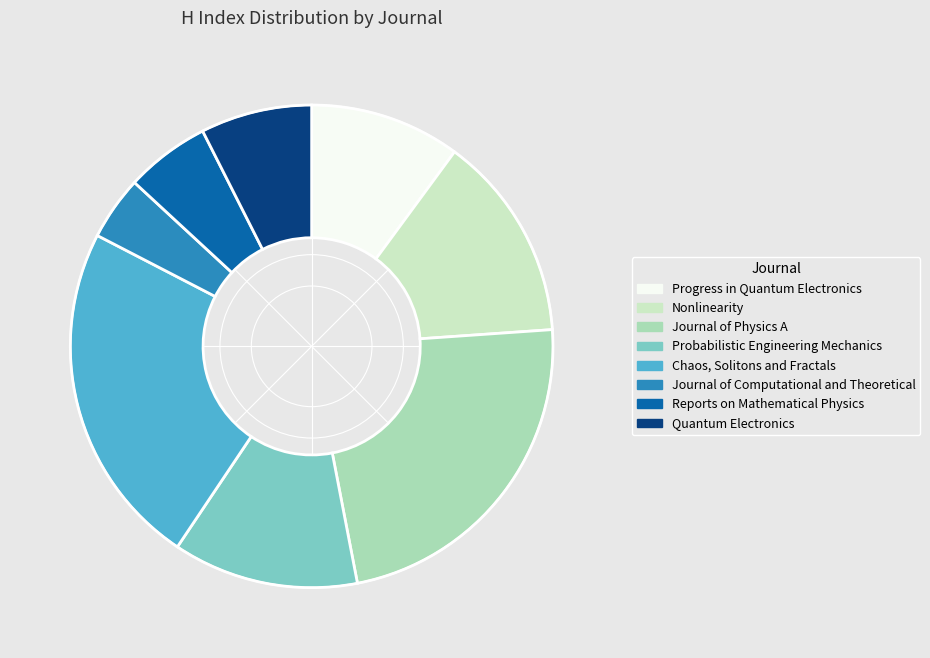

Between Journal of Physics A and Reports on Mathematical Physics, which is larger?

Journal of Physics A